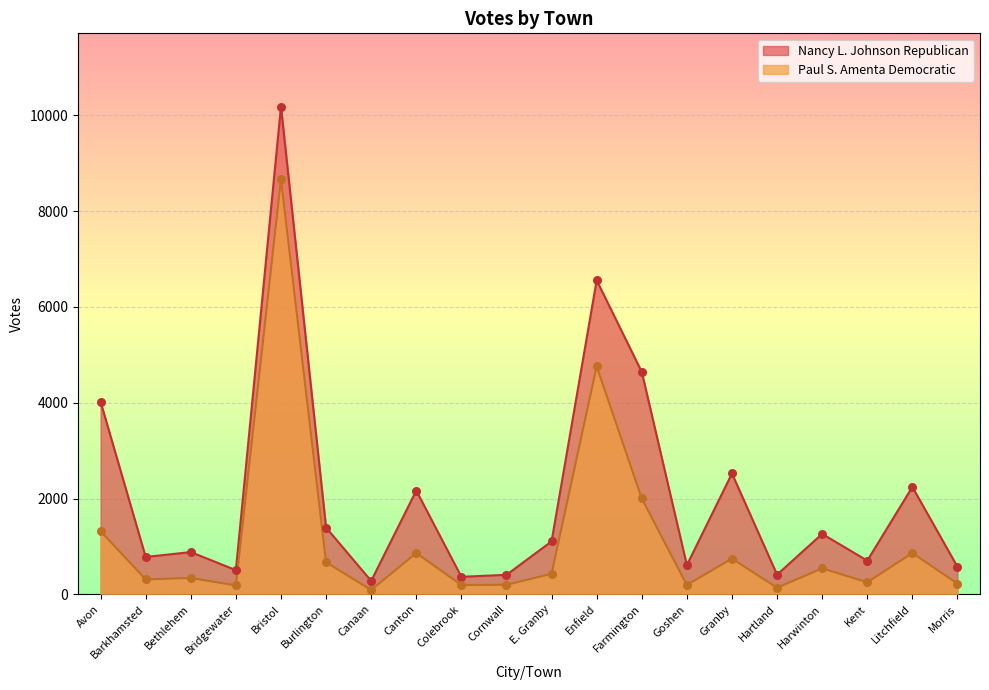

Is the value of Paul S. Amenta Democratic at Canaan greater than the value of Nancy L. Johnson Republican at Canton?

No